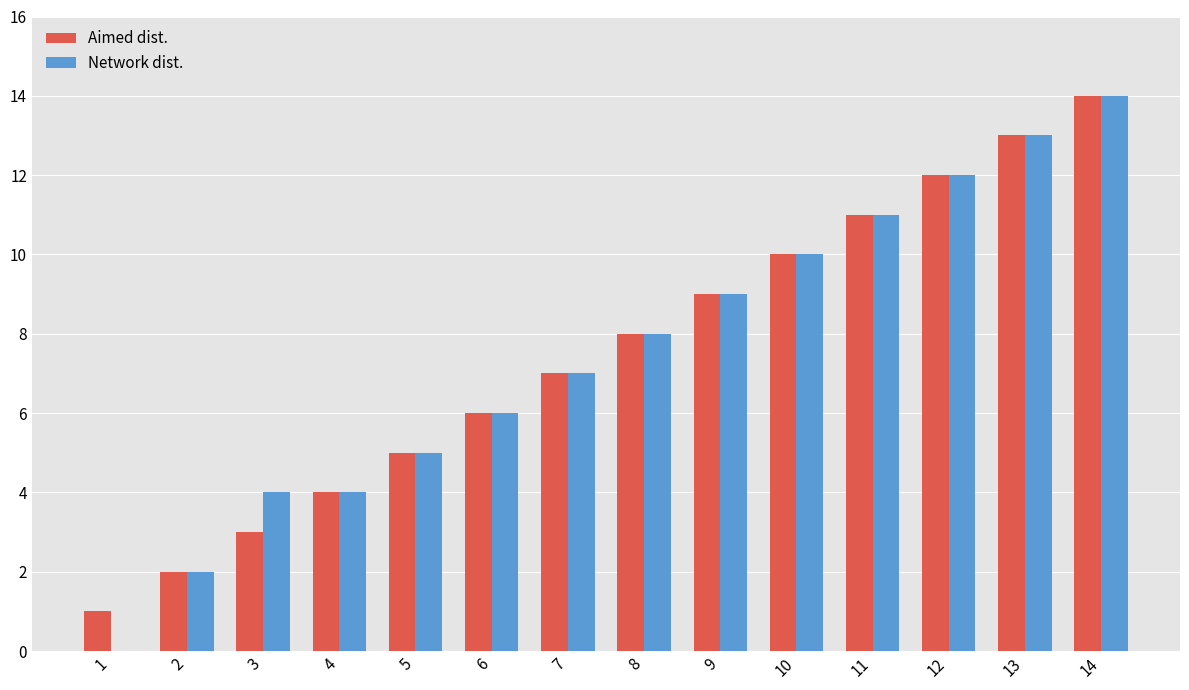

Which series changed the most between 1 and 6?

Network dist.